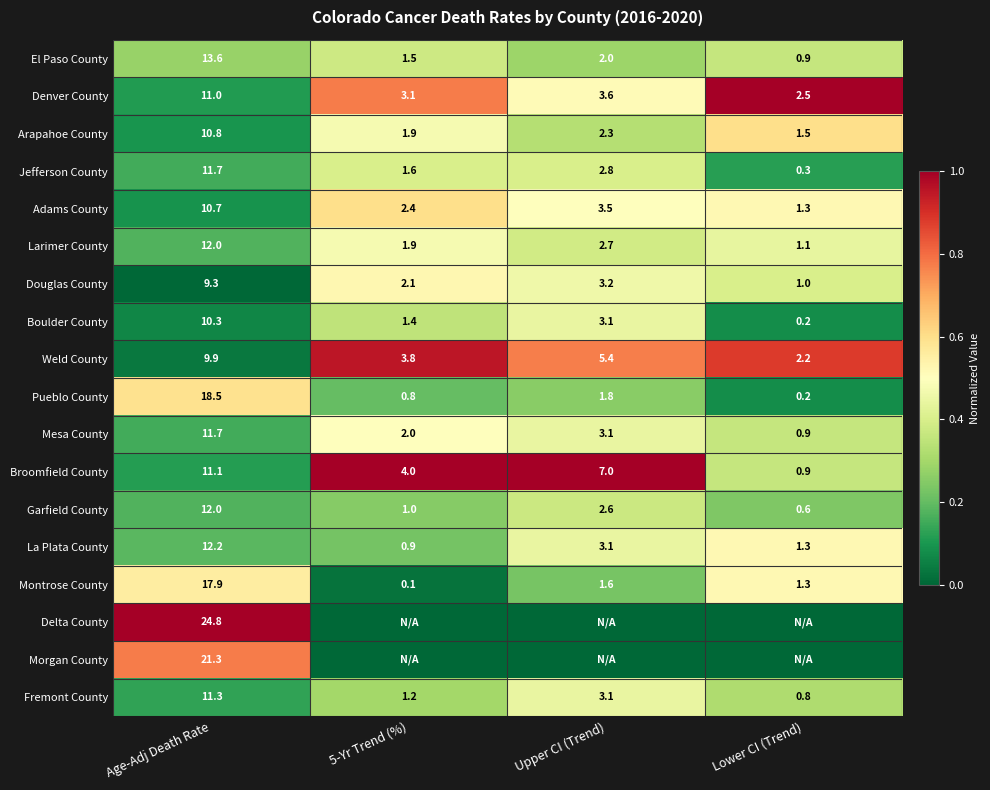

Rank the categories by Garfield County value from lowest to highest.

Lower CI (Trend), 5-Yr Trend (%), Upper CI (Trend), Age-Adj Death Rate